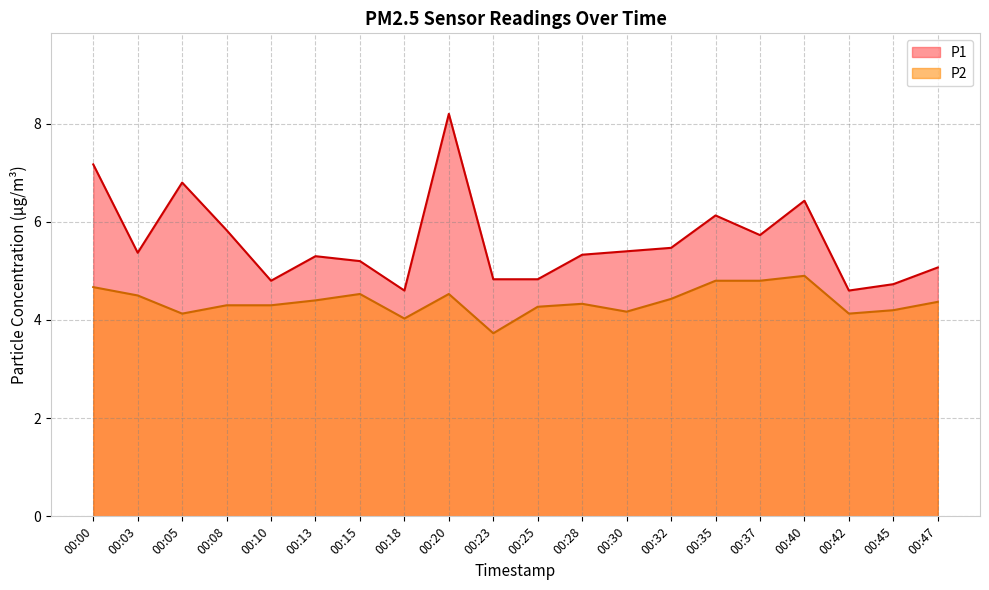

Does the chart display data point markers on the line(s)?

No